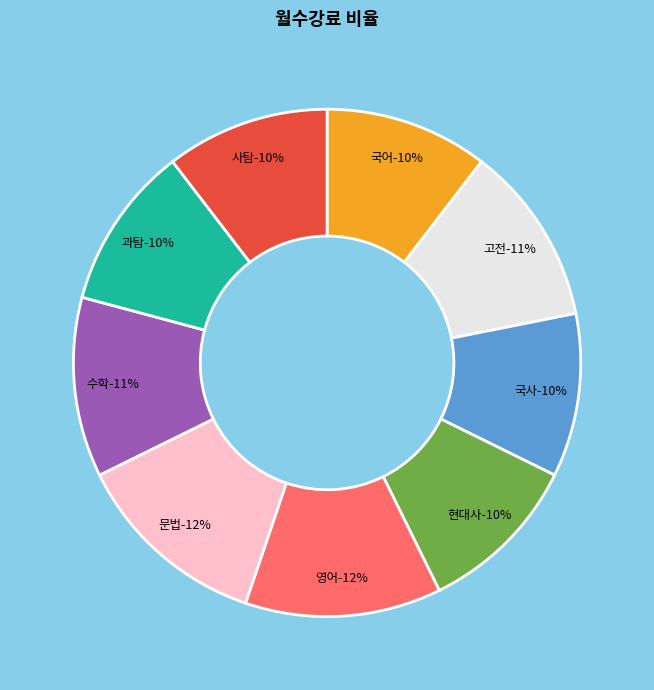

To the nearest percent, what is the average slice percentage?

11%